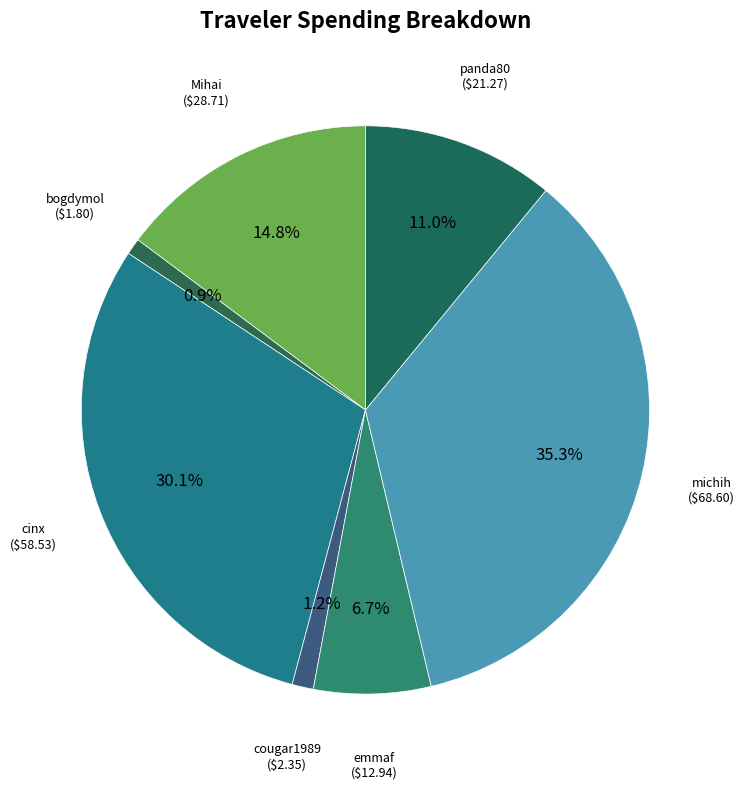

How many segments does this pie chart have?

7